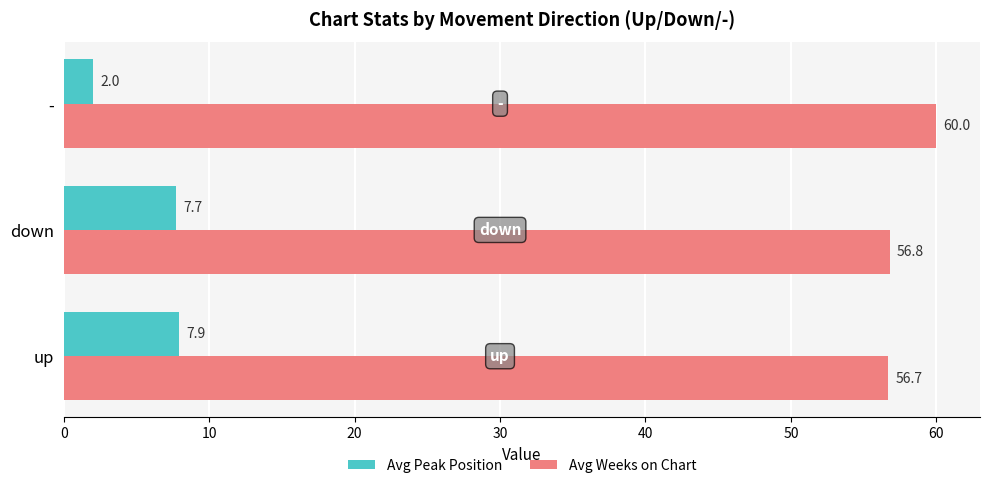

List the series in order of their peak value, highest first.

Avg Weeks on Chart, Avg Peak Position